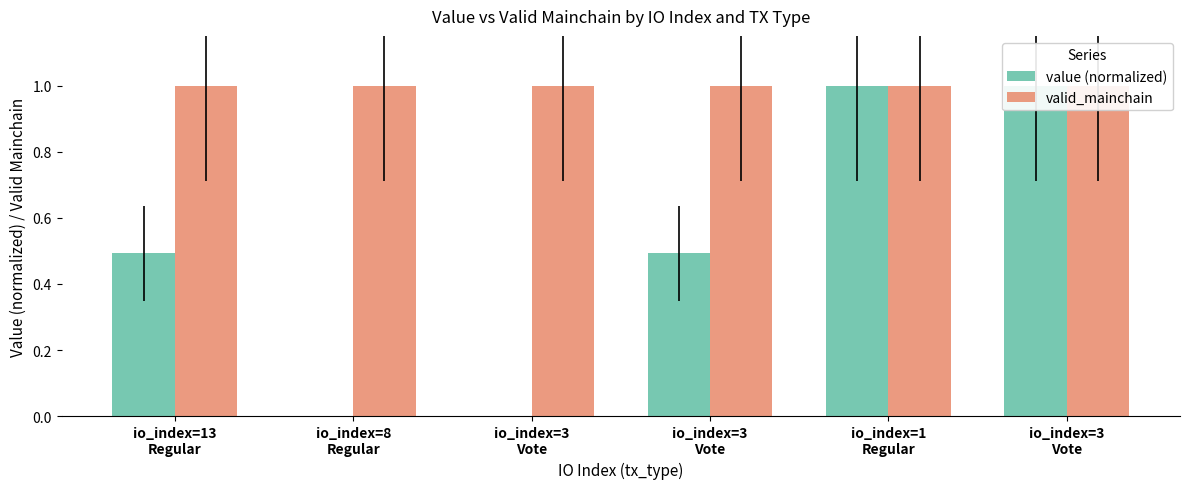

Which series changed the most between io_index=3
Vote and io_index=3
Vote?

value (normalized)